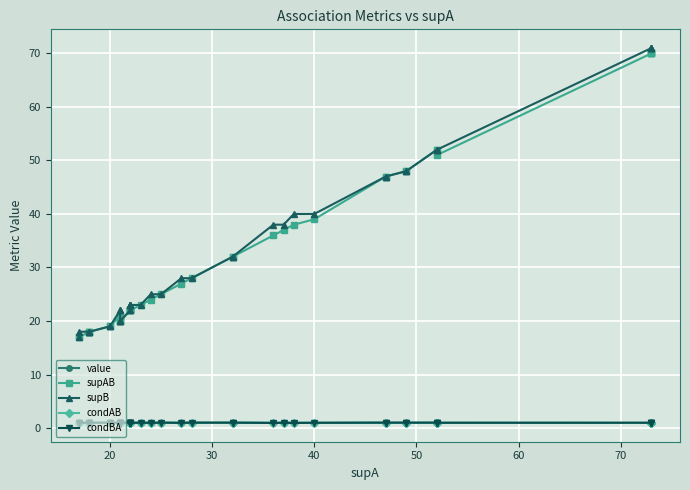

What are all the series names shown in the legend?

value, supAB, supB, condAB, condBA